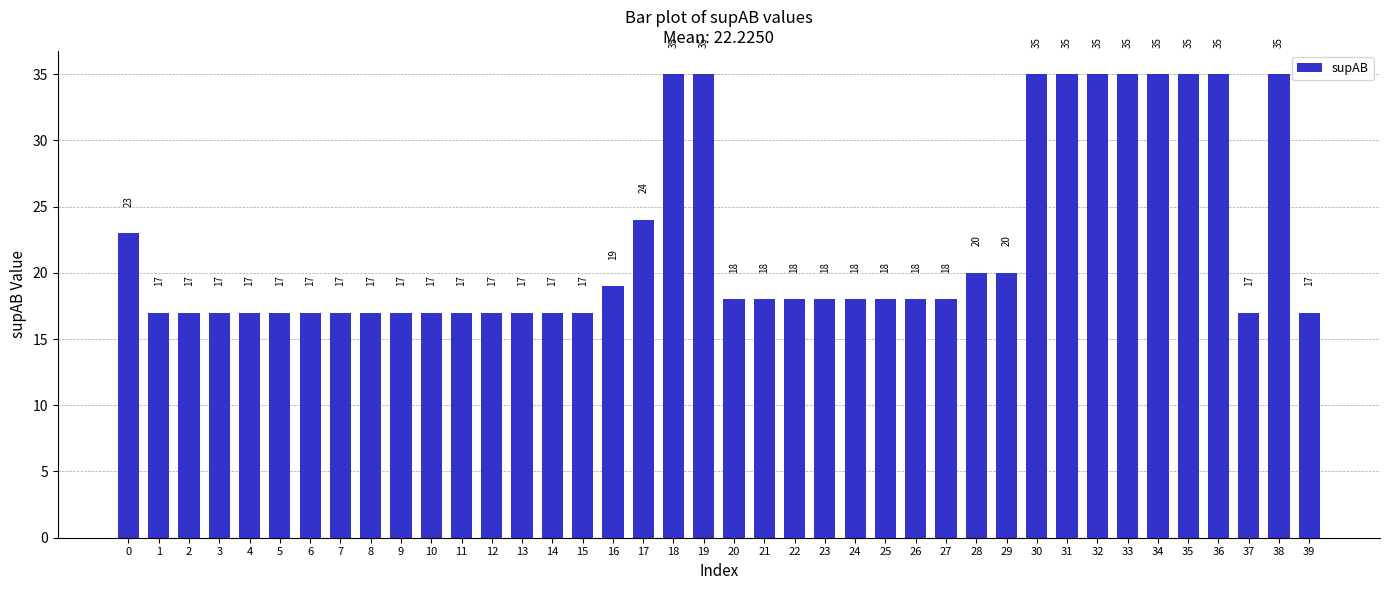

How many bars are there in total?

40